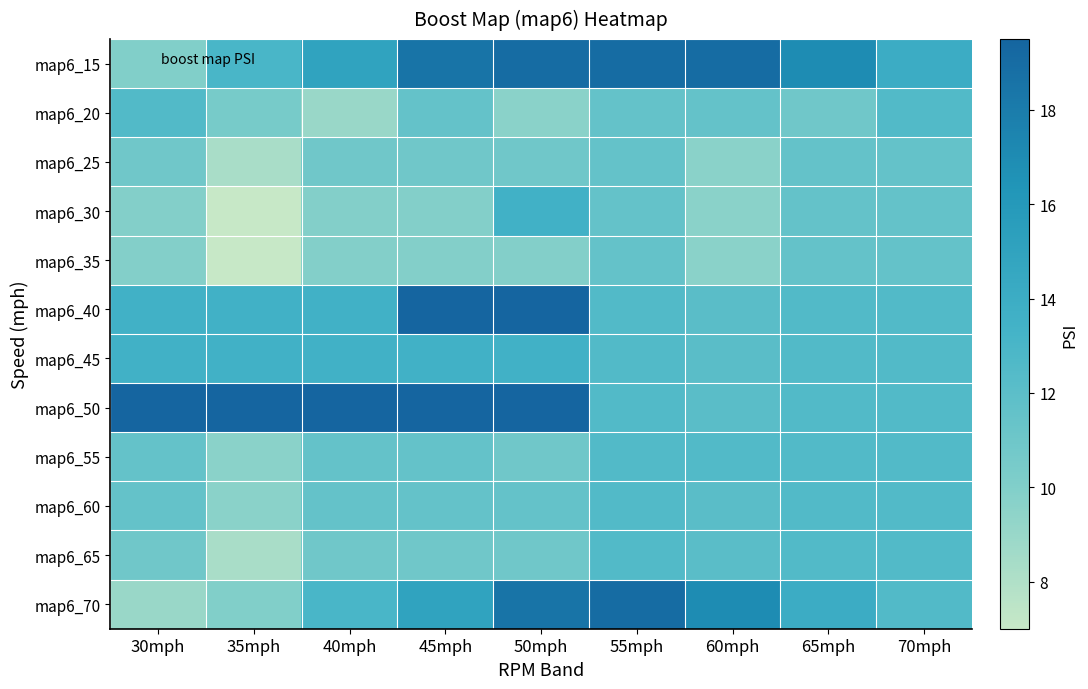

Reading left to right, what are all the values shown in this chart?

map6_15: 30mph=10.0	35mph=13.0	40mph=15.0	45mph=18.5	50mph=19.0	55mph=19.0	60mph=19.0	65mph=17.0	70mph=14.0
map6_20: 30mph=12.5	35mph=10.5	40mph=9.0	45mph=11.5	50mph=9.6	55mph=11.5	60mph=11.5	65mph=10.9	70mph=12.5
map6_25: 30mph=10.9	35mph=8.3	40mph=10.9	45mph=10.9	50mph=10.9	55mph=11.5	60mph=9.6	65mph=11.5	70mph=11.5
map6_30: 30mph=9.9	35mph=7.0	40mph=9.9	45mph=9.9	50mph=13.5	55mph=11.5	60mph=9.6	65mph=11.5	70mph=11.5
map6_35: 30mph=9.9	35mph=7.0	40mph=9.9	45mph=9.9	50mph=9.9	55mph=11.5	60mph=9.6	65mph=11.5	70mph=11.5
map6_40: 30mph=13.5	35mph=13.5	40mph=13.5	45mph=19.5	50mph=19.5	55mph=12.5	60mph=12.1	65mph=12.5	70mph=12.5
map6_45: 30mph=13.5	35mph=13.5	40mph=13.5	45mph=13.5	50mph=13.5	55mph=12.5	60mph=12.1	65mph=12.5	70mph=12.5
map6_50: 30mph=19.5	35mph=19.5	40mph=19.5	45mph=19.5	50mph=19.5	55mph=12.5	60mph=12.1	65mph=12.5	70mph=12.5
map6_55: 30mph=11.5	35mph=9.6	40mph=11.5	45mph=11.5	50mph=10.9	55mph=12.5	60mph=12.5	65mph=12.5	70mph=12.5
map6_60: 30mph=11.5	35mph=9.6	40mph=11.5	45mph=11.5	50mph=11.5	55mph=12.5	60mph=12.1	65mph=12.5	70mph=12.5
map6_65: 30mph=10.9	35mph=8.3	40mph=10.9	45mph=10.9	50mph=10.9	55mph=12.5	60mph=12.1	65mph=12.5	70mph=12.5
map6_70: 30mph=9.0	35mph=10.0	40mph=13.0	45mph=15.0	50mph=18.5	55mph=19.0	60mph=17.0	65mph=14.0	70mph=12.5